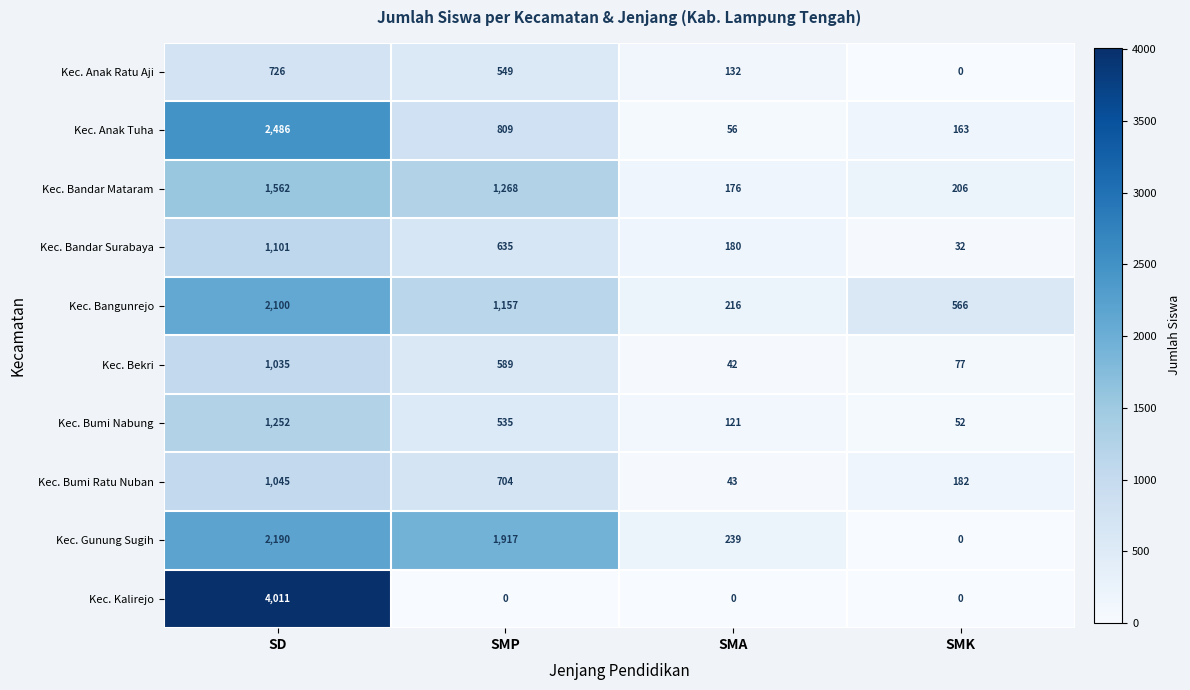

Rank the categories by Kec. Bekri value from highest to lowest.

SD, SMP, SMK, SMA